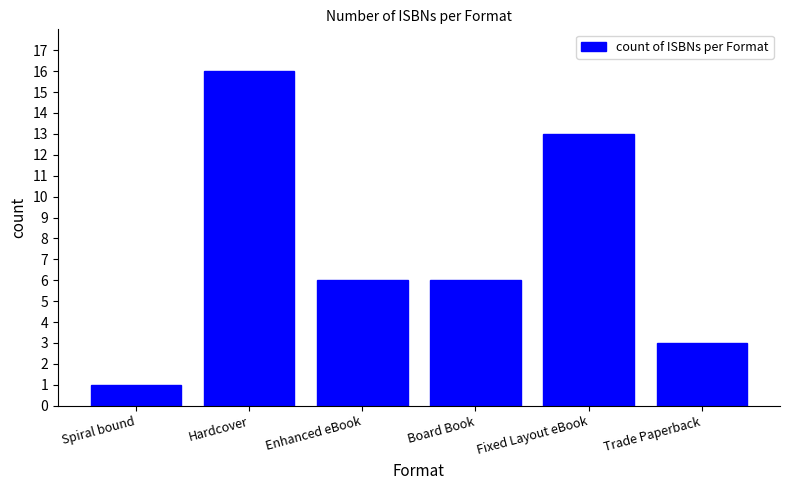

At which label does the data first exceed 6?

Hardcover